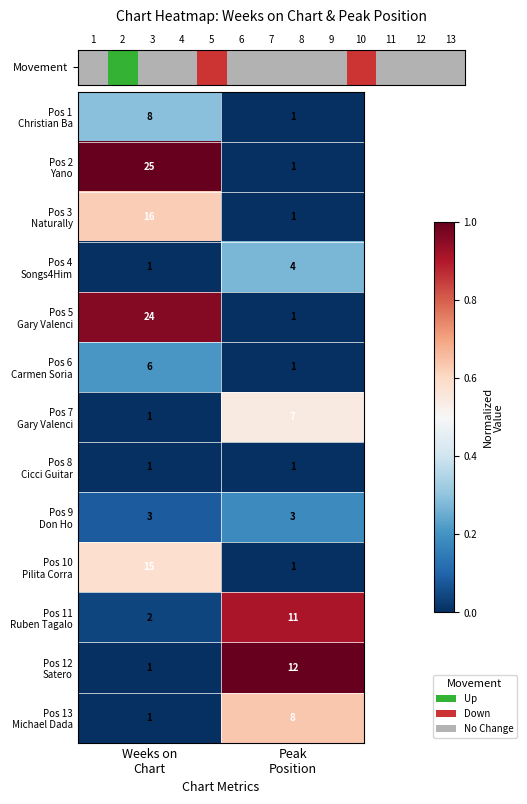

What is the maximum value shown in the chart?

25